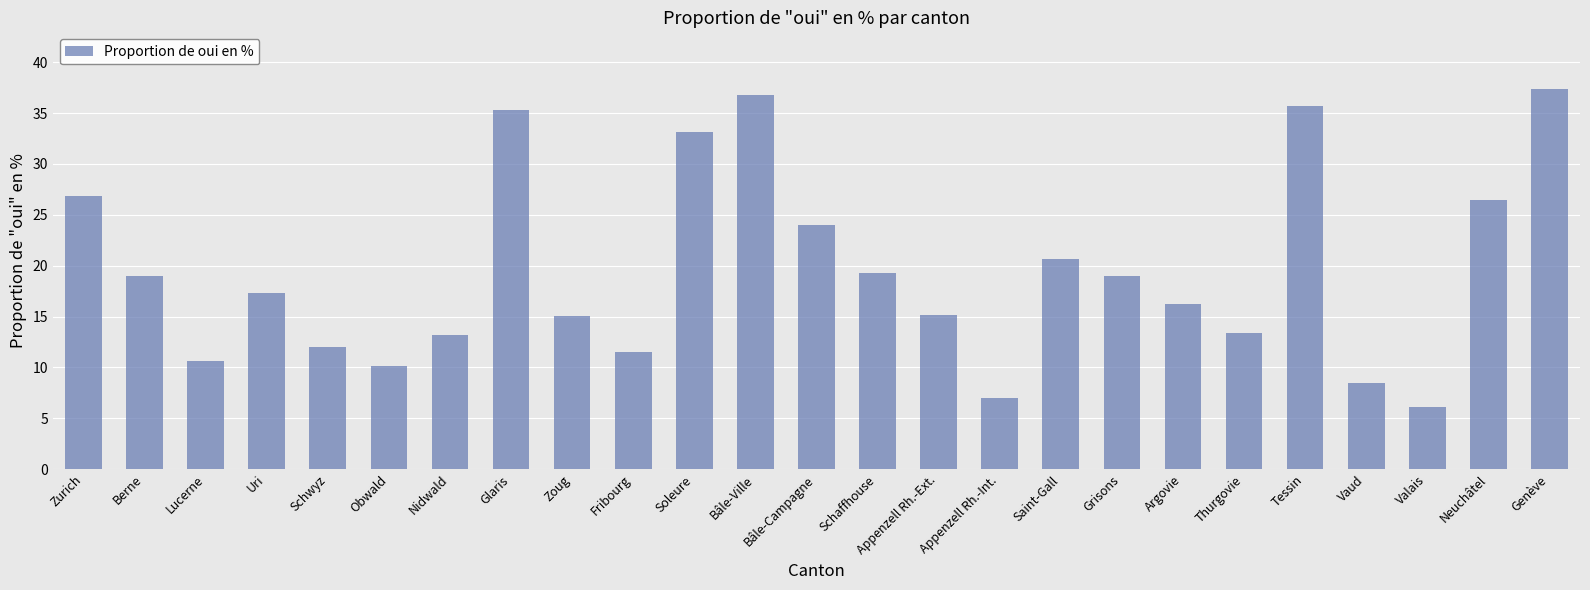

What position from the left is Vaud?

22